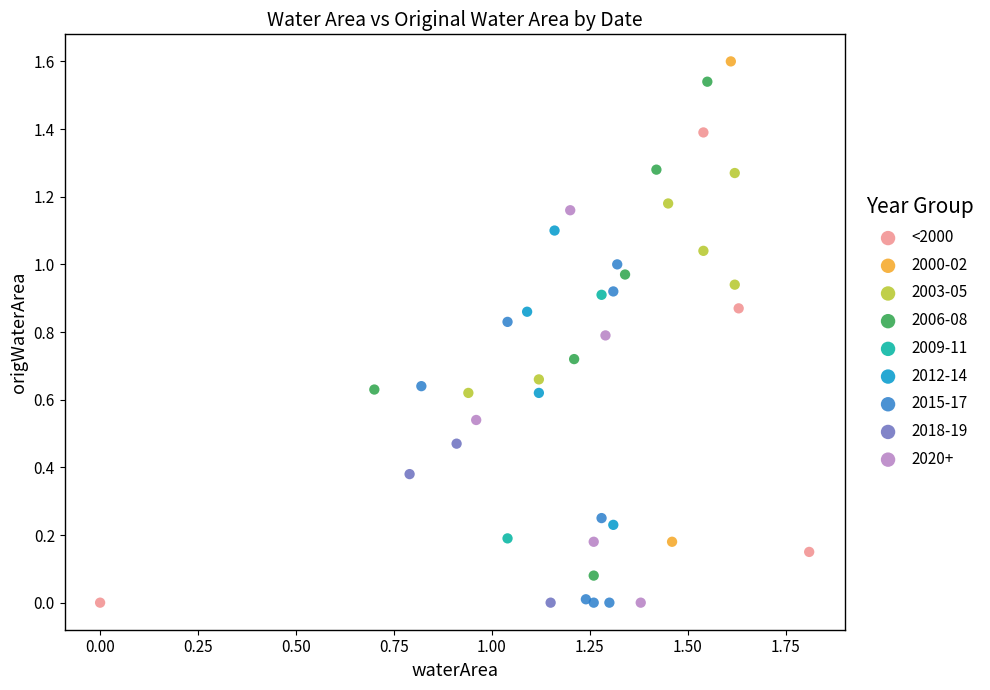

What are all the series names shown in the legend?

<2000, 2000-02, 2003-05, 2006-08, 2009-11, 2012-14, 2015-17, 2018-19, 2020+